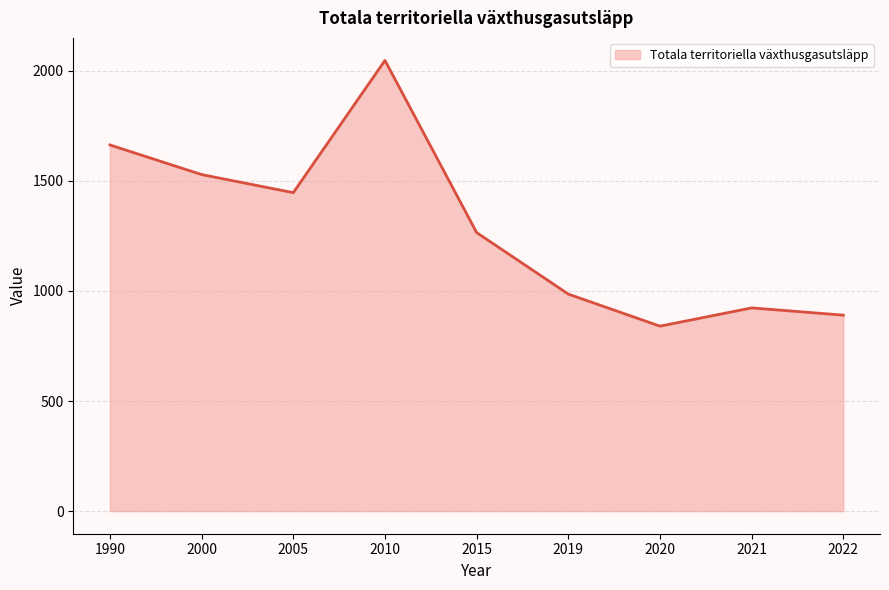

Which label corresponds to the smallest value in the chart?

2020